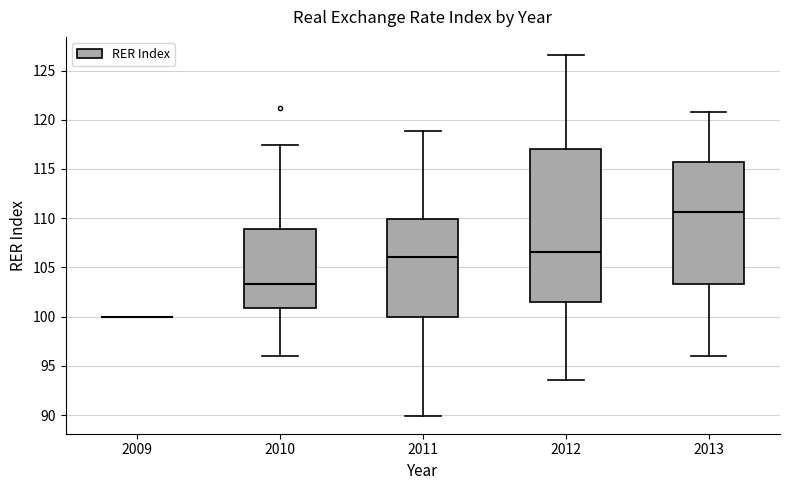

Reading left to right, read every box against the y-axis: the position of its median line, the range the box covers, and the ends of its whiskers. The values are not printed on the chart, so give them approximately, as read against the axis.

2009: box collapsed to a line at 100.0, whiskers 100.0 to 100.0
2010: median 103.5, box 101.0 to 109.0, whiskers 96.0 to 117.5
2011: median 106.0, box 100.0 to 110.0, whiskers 90.0 to 119.0
2012: median 106.5, box 101.5 to 117.0, whiskers 93.5 to 126.5
2013: median 110.5, box 103.5 to 115.5, whiskers 96.0 to 121.0